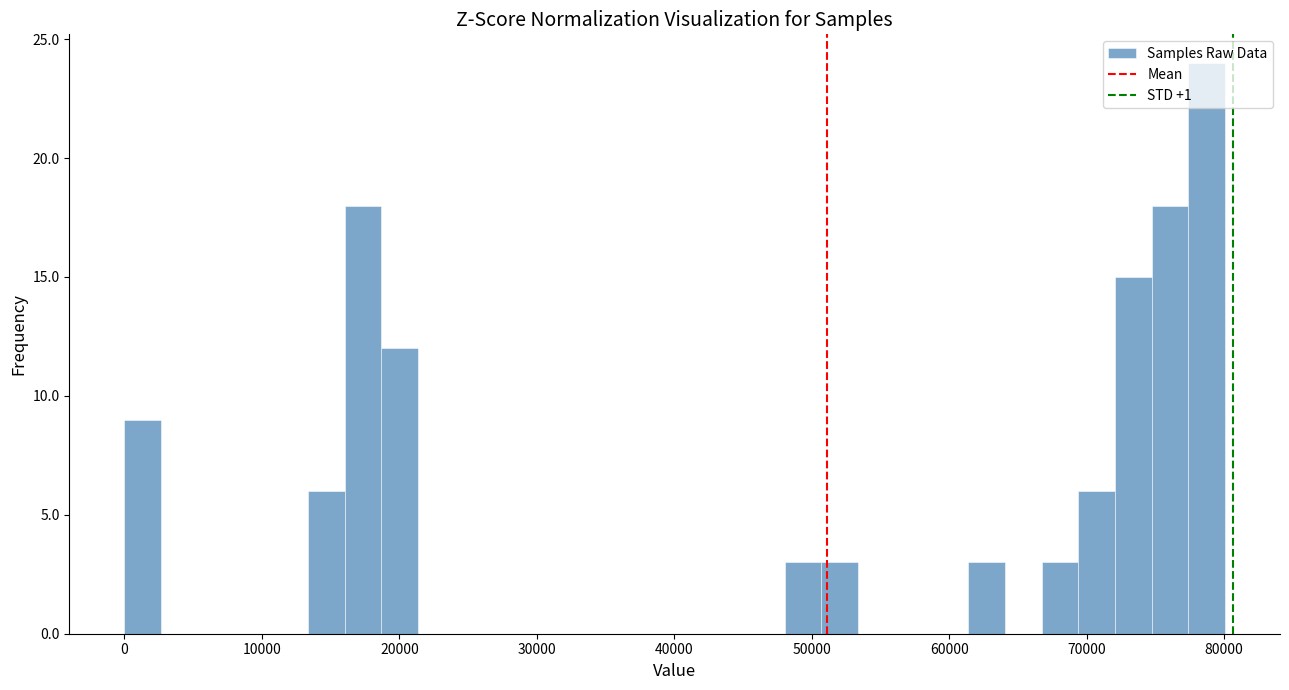

Around what value on the x-axis is the tallest bar? Give the approximate position of its centre, as read against the axis.

79000